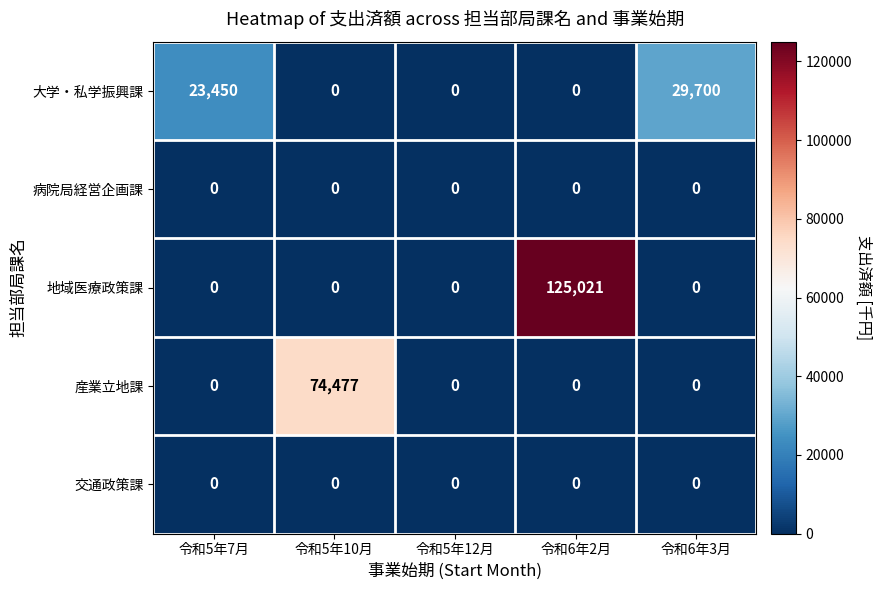

Which series has the largest total across all categories?

地域医療政策課